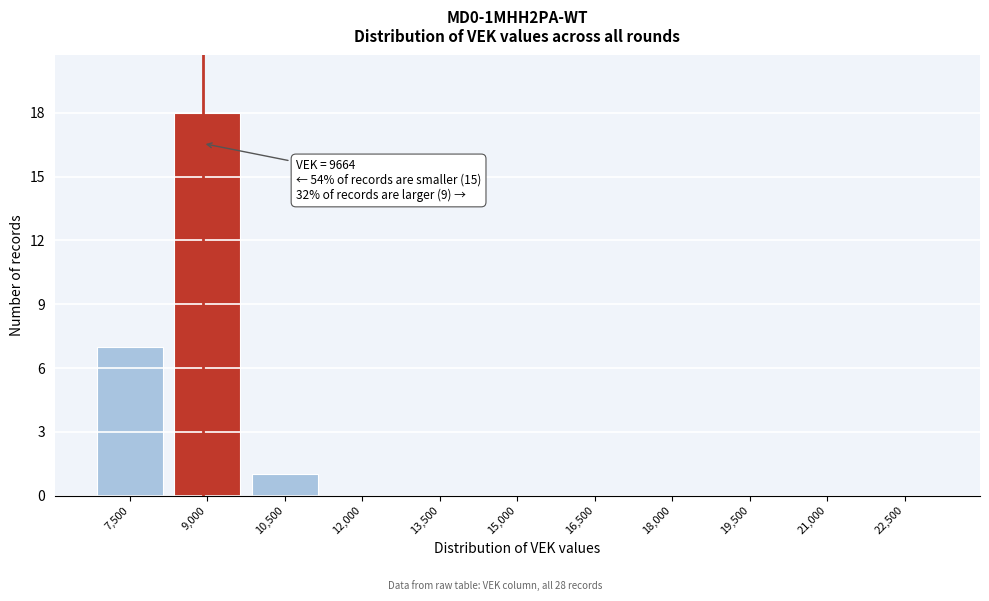

Reading right to left, what are all the values shown in this chart?

22,500=0	21,000=0	19,500=0	18,000=0	16,500=0	15,000=0	13,500=0	12,000=0	10,500=1	9,000=18	7,500=7